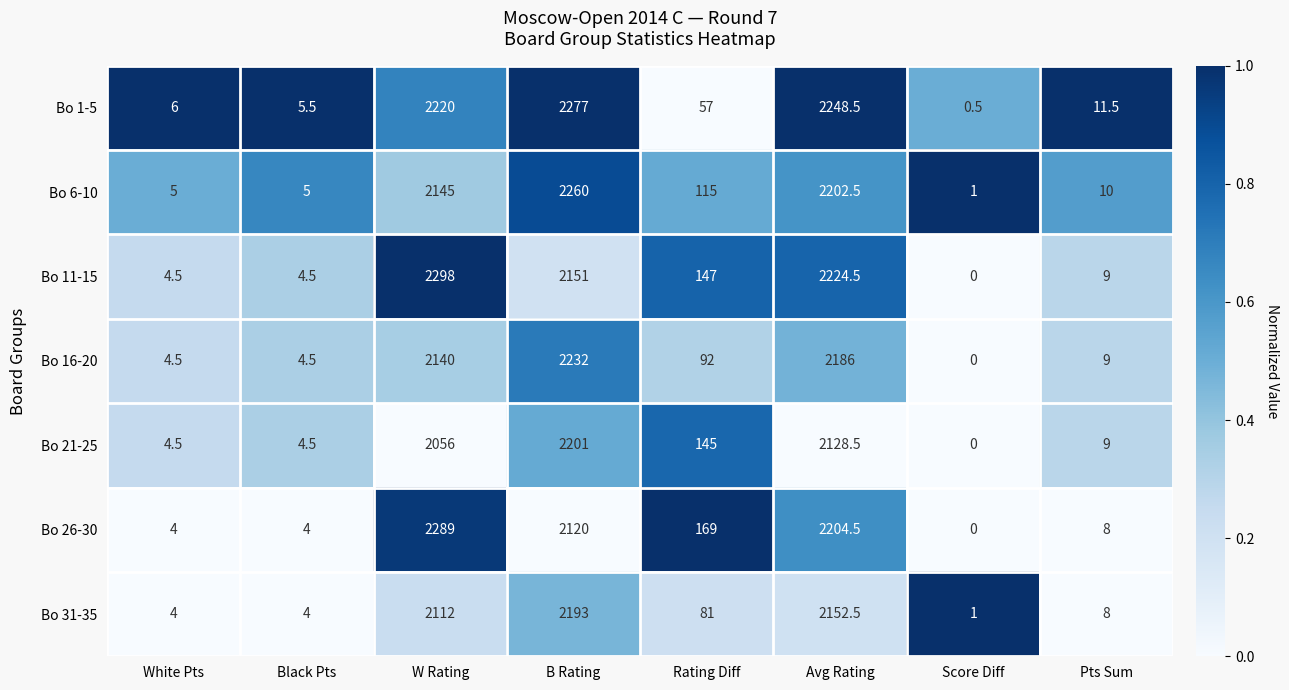

Read the Bo 1-5 value at Rating Diff.

57.0